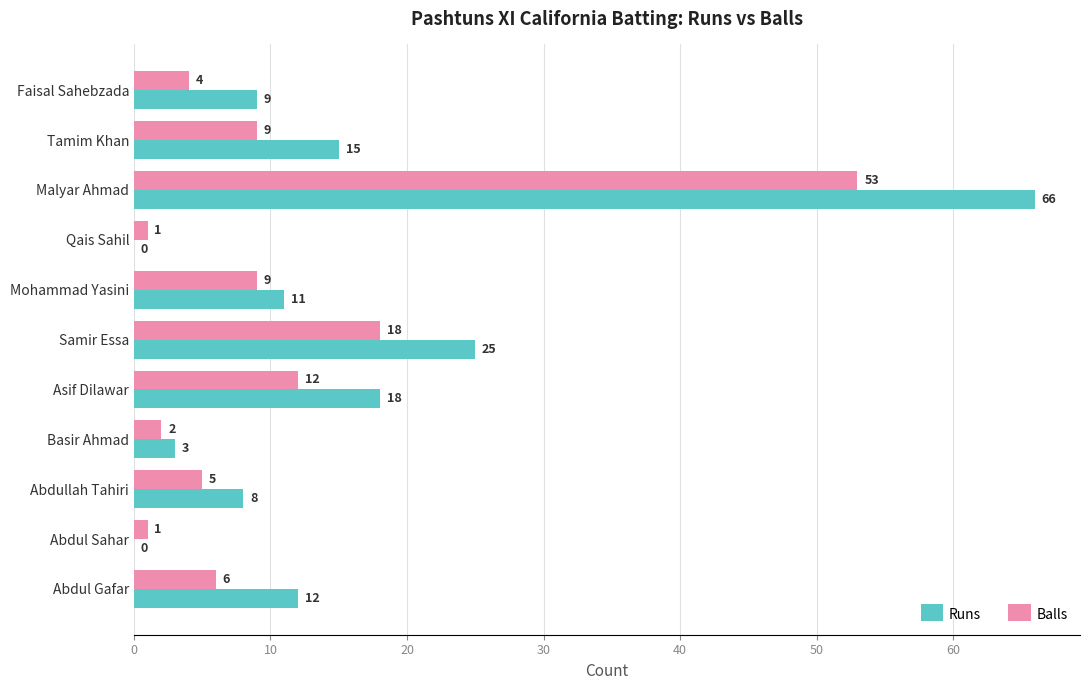

Read the Runs value at Malyar Ahmad.

66